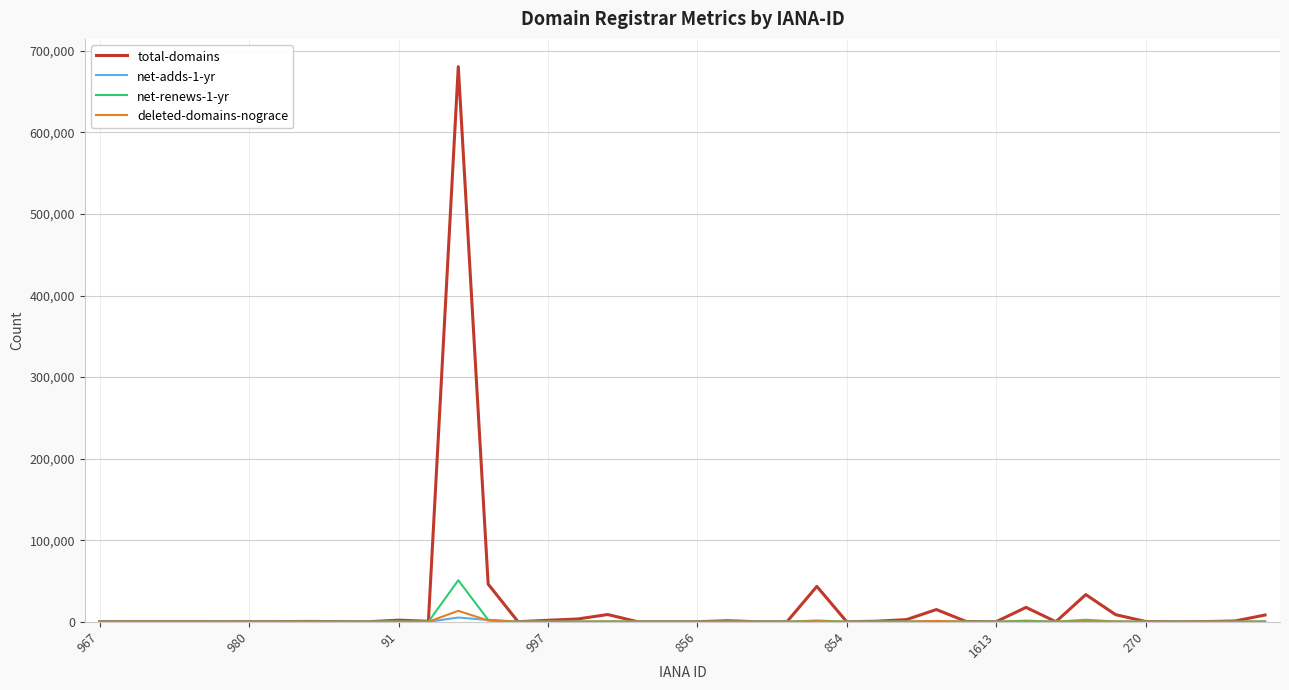

Does the chart display data point markers on the line(s)?

No